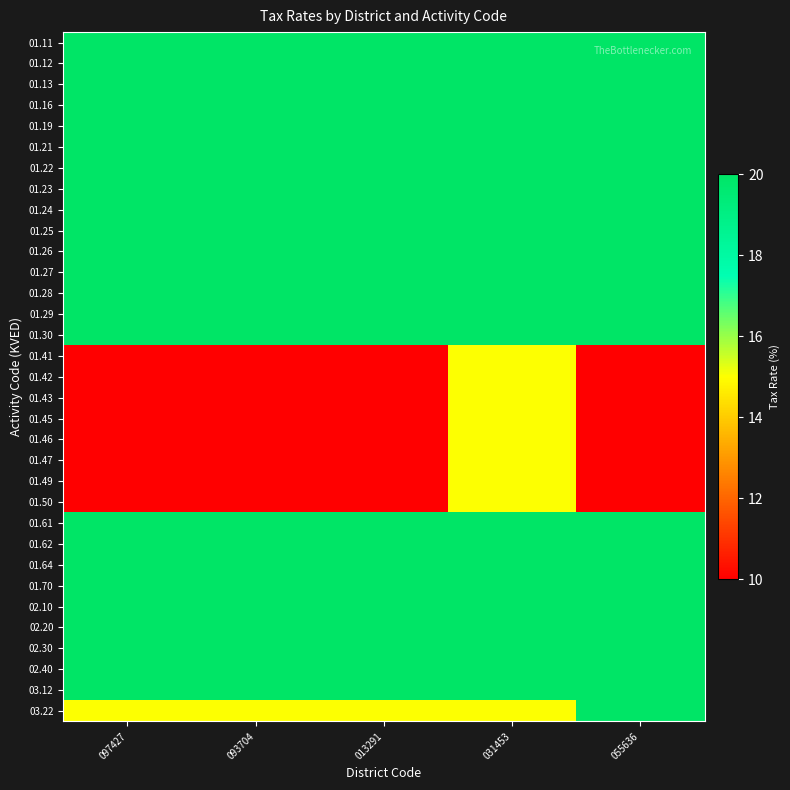

What is the smallest value displayed?

10